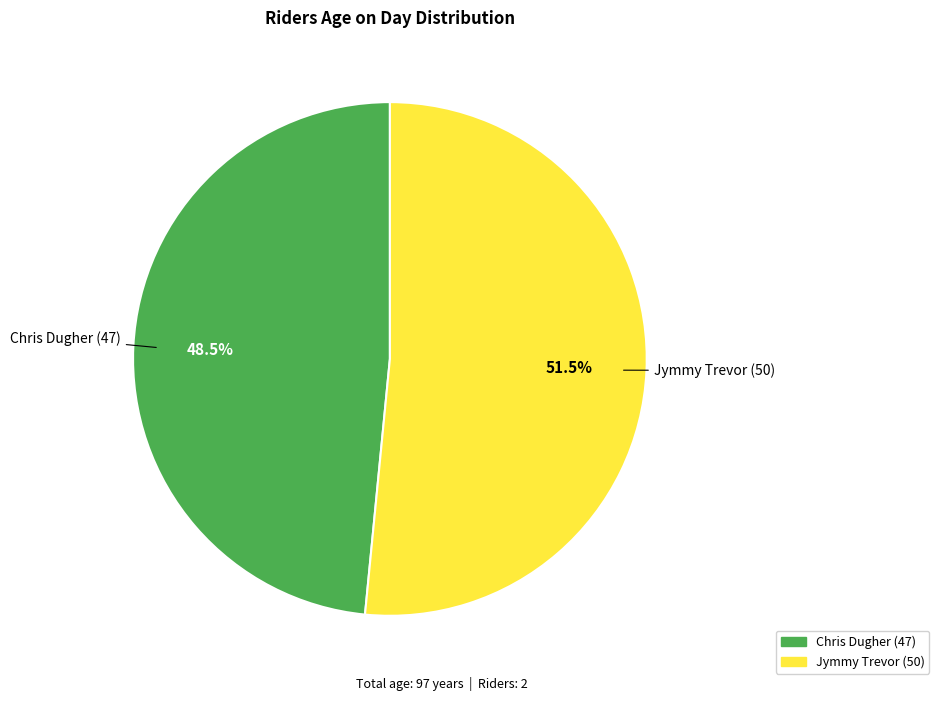

What is the majority slice?

Jymmy Trevor (50)